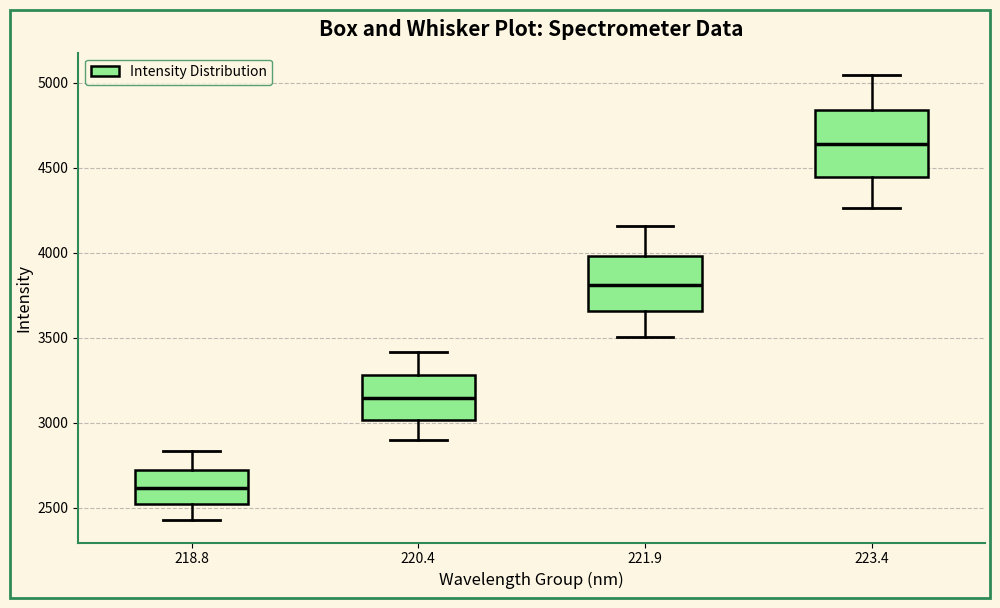

Reading left to right, transcribe this box plot: for each box, give where its median line is, the range the box spans, and where its two whiskers end, as read against the y-axis. The values are not printed on the chart, so give them approximately, as read against the axis.

218.8: median 2600, box 2500 to 2700, whiskers 2450 to 2850
220.4: median 3150, box 3000 to 3300, whiskers 2900 to 3400
221.9: median 3800, box 3650 to 4000, whiskers 3500 to 4150
223.4: median 4650, box 4450 to 4850, whiskers 4250 to 5050